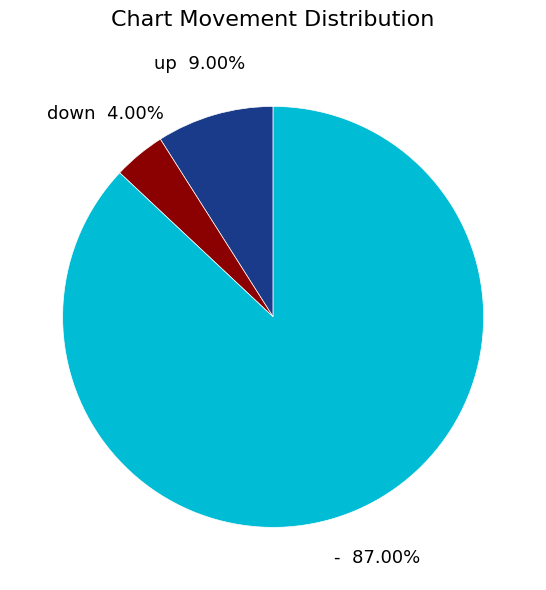

Is the sum of - and up greater than half?

Yes